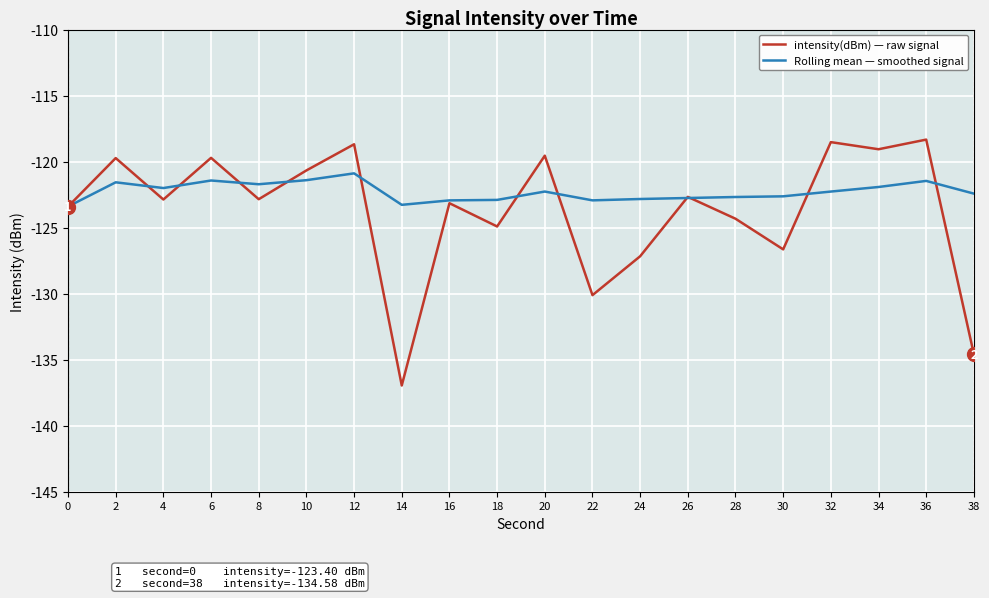

Rank the series at 32 from highest to lowest value.

intensity(dBm) — raw signal, Rolling mean — smoothed signal